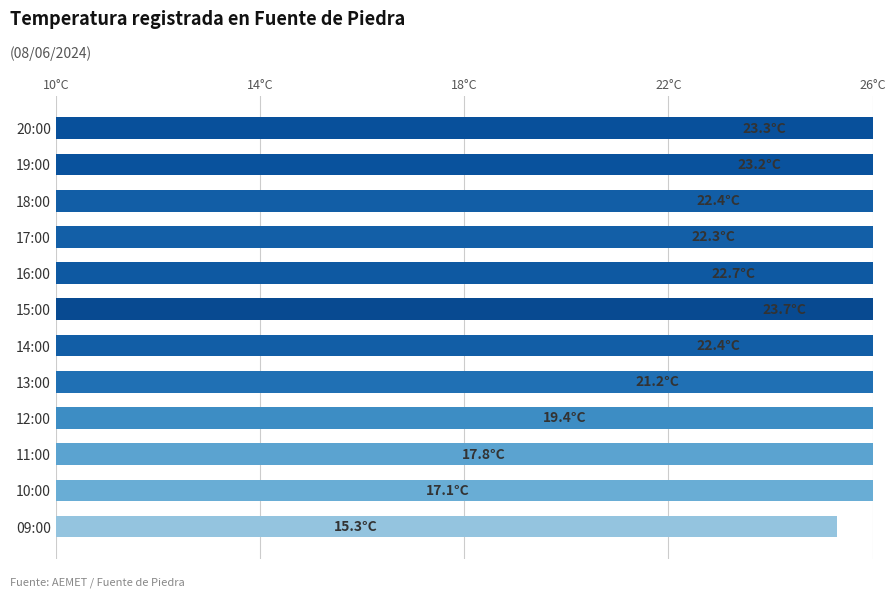

How many distinct data groups are displayed?

1